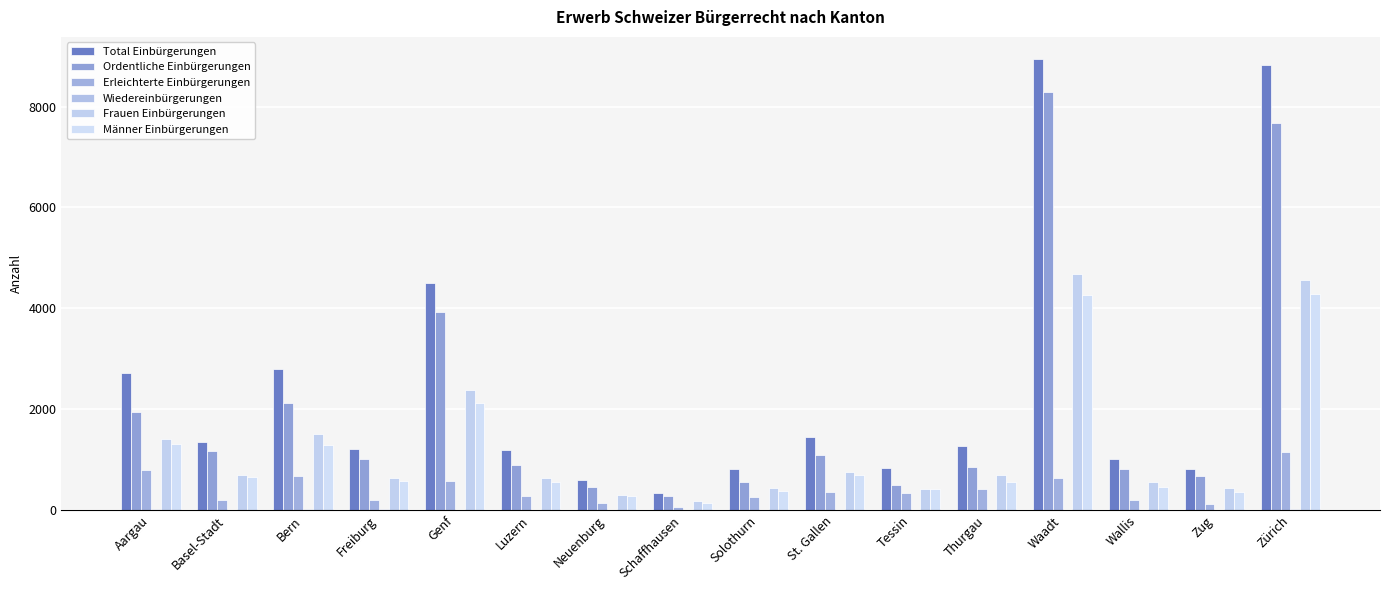

Which series changed the most between Aargau and Luzern?

Total Einbürgerungen